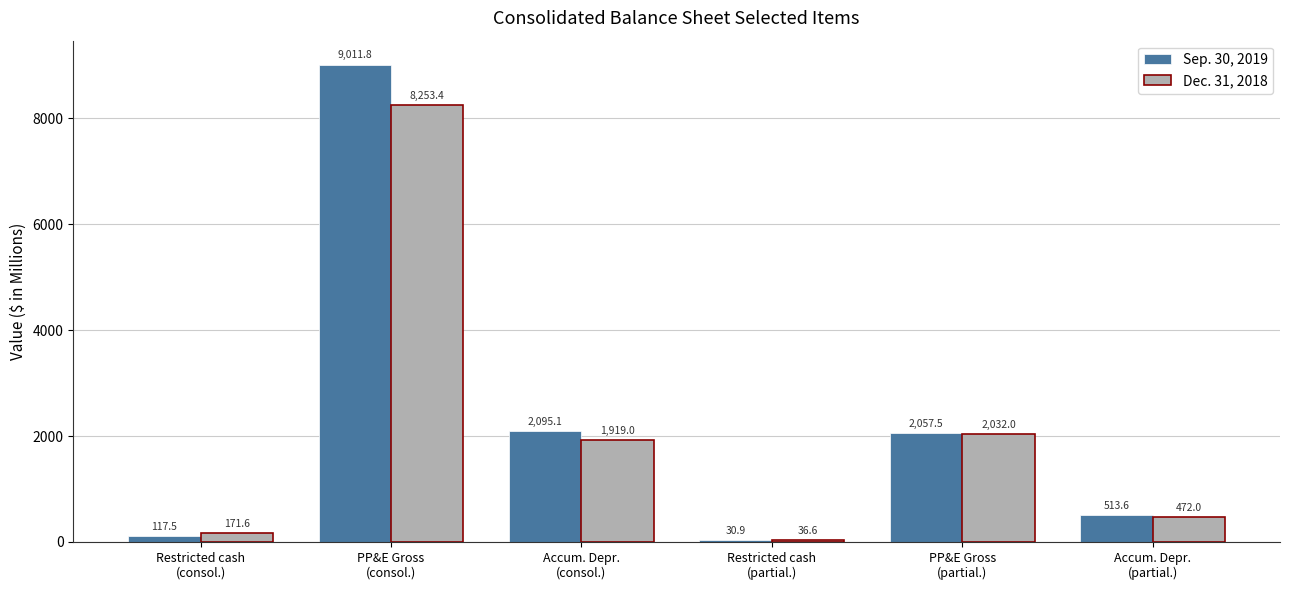

At which category does the chart reach its peak across all series?

PP&E Gross
(consol.)